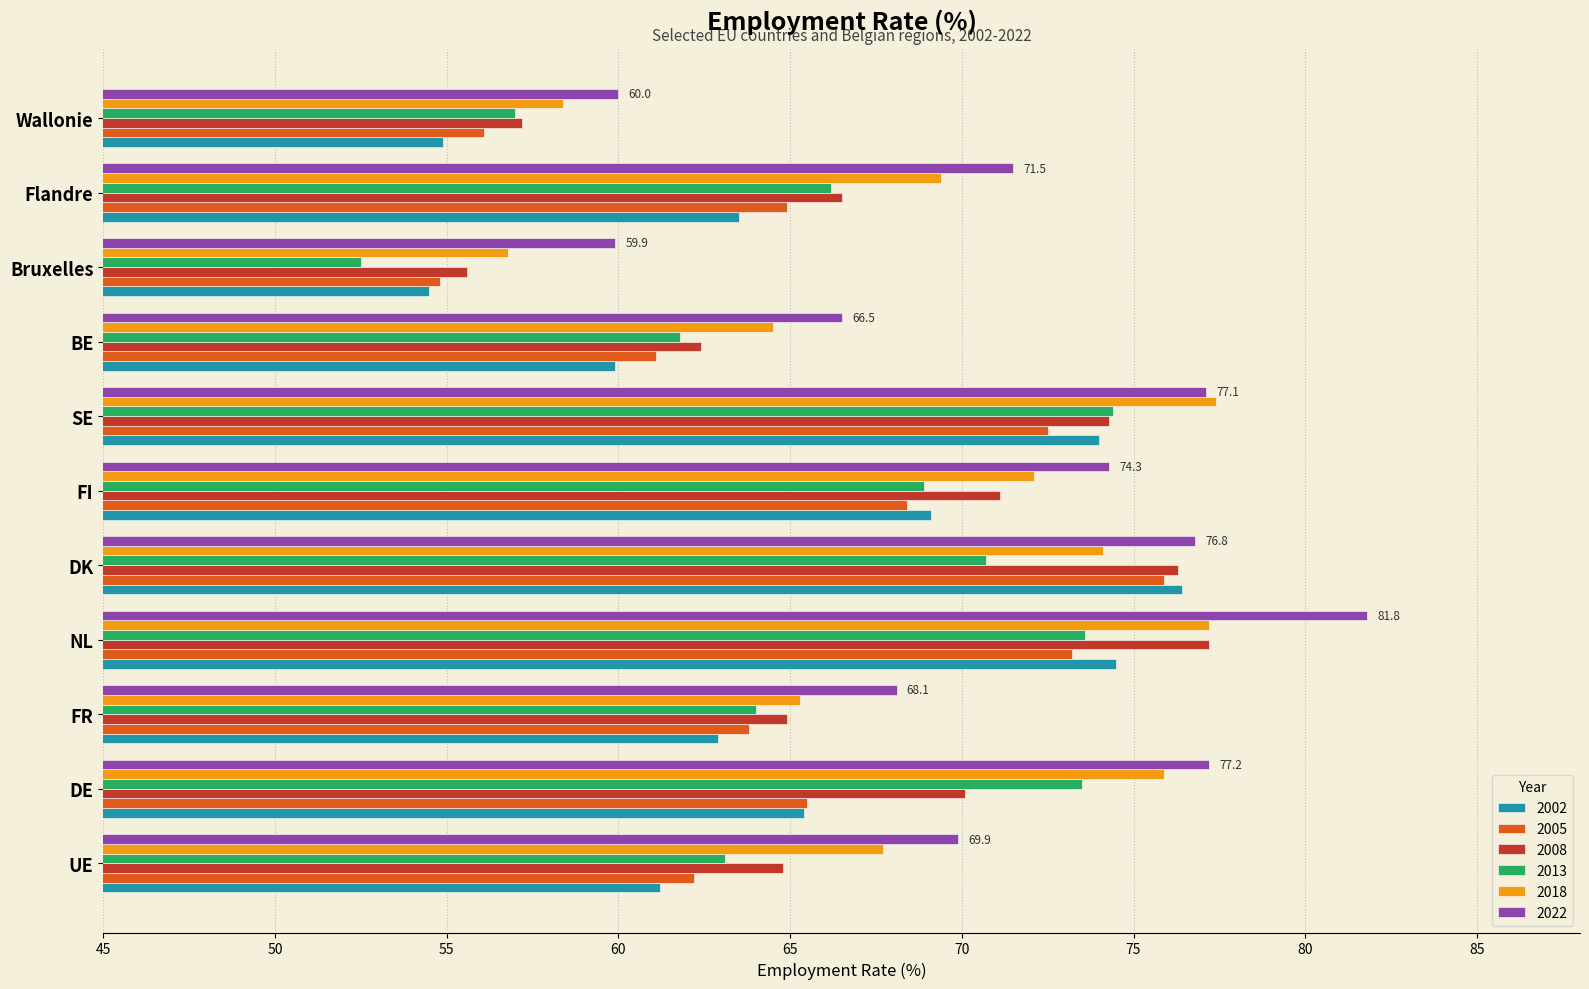

The 2005 series shows 64.9 at Flandre. True or false?

True